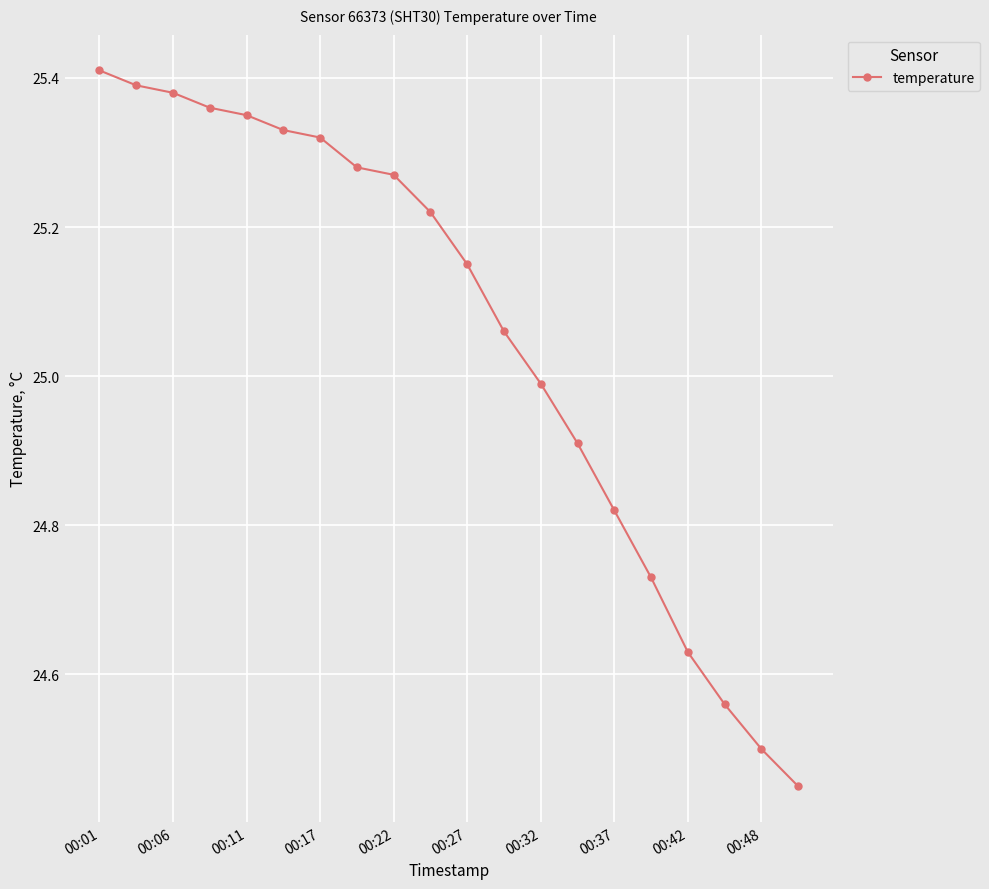

What is the difference between the maximum and minimum values?

1.0